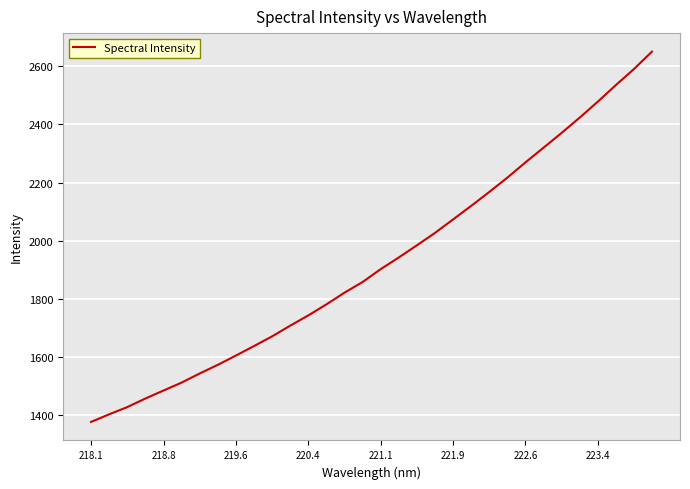

What is the smallest value displayed?

1376.7